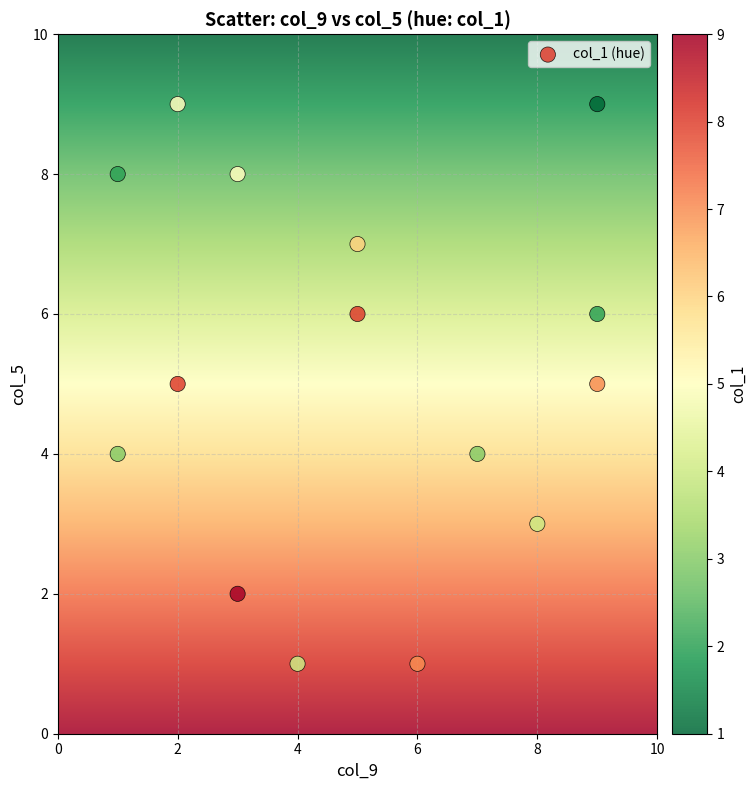

What is the range of X values (max minus min)?

8